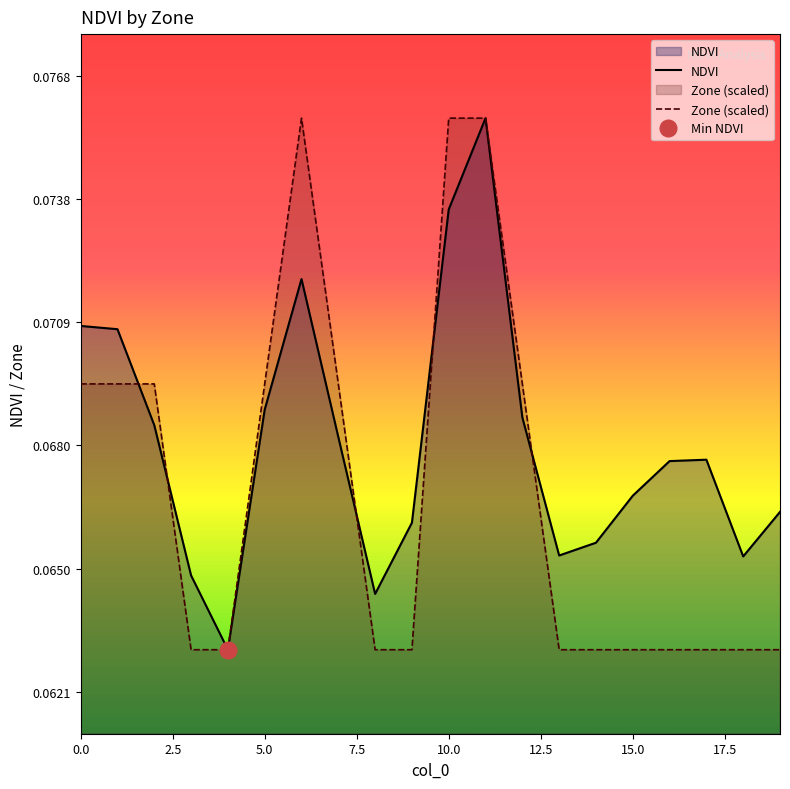

Is it true that Zone (scaled) equals 0.0 at 0.0?

False